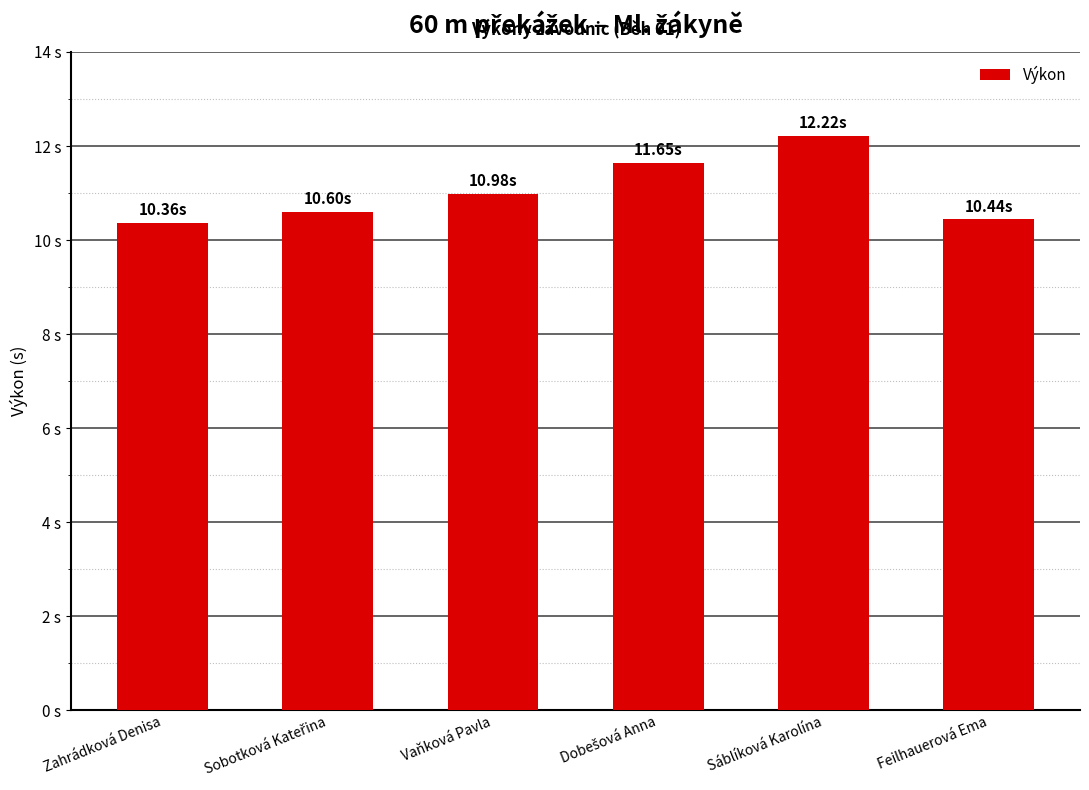

How many bars are there in total?

6